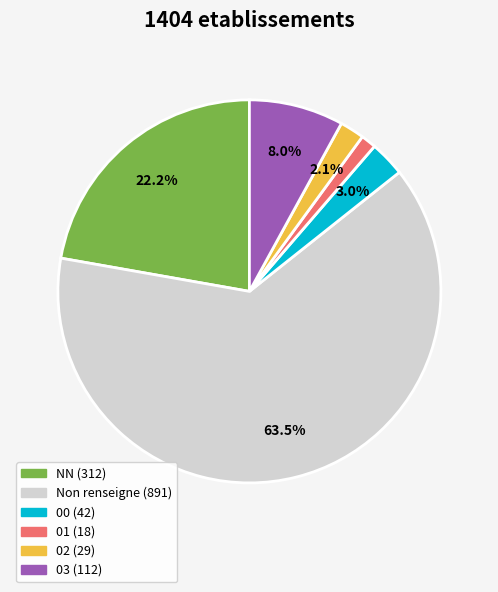

Is there a majority slice in this chart?

Yes